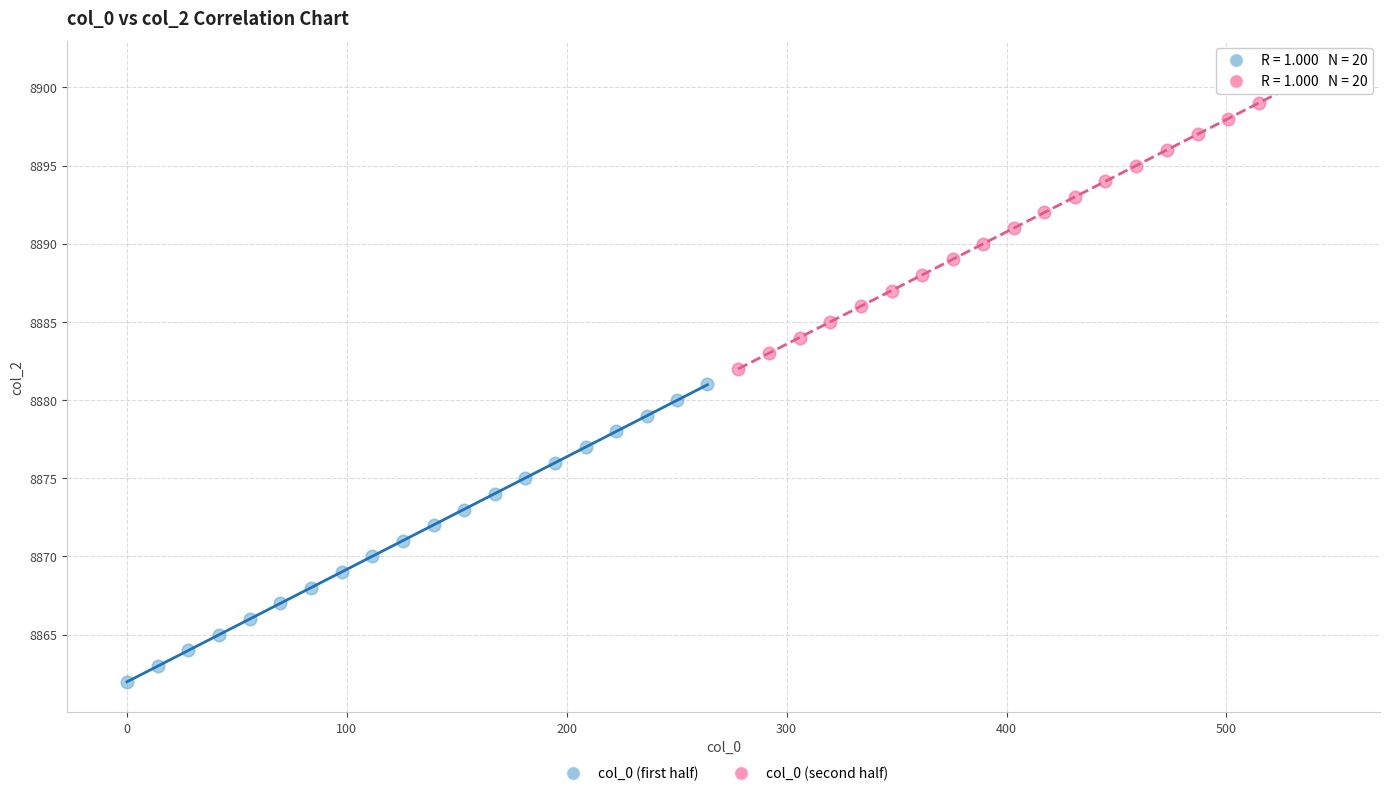

Which series reaches the maximum Y coordinate?

col_0 (second half)